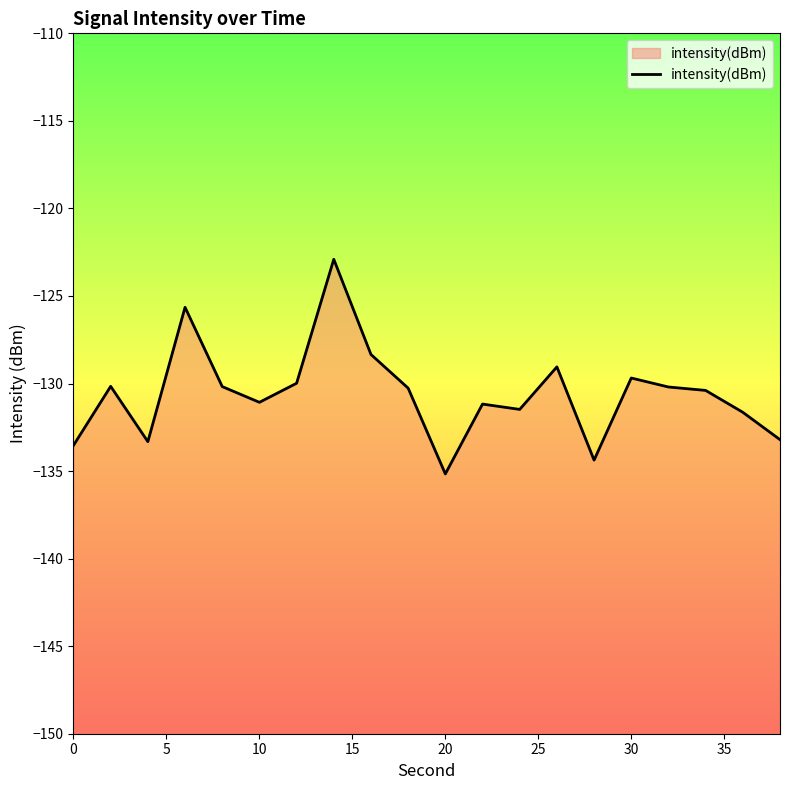

What is the average value?

-130.6